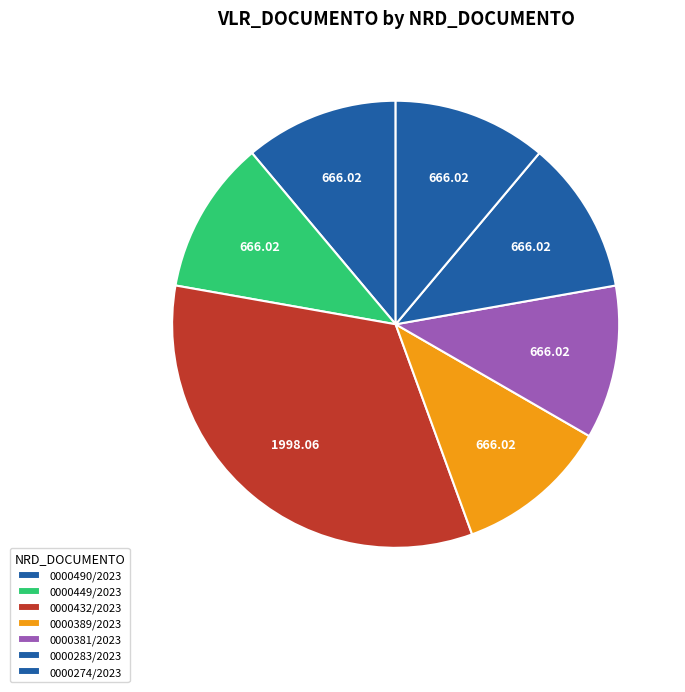

Does any single category account for the majority?

No